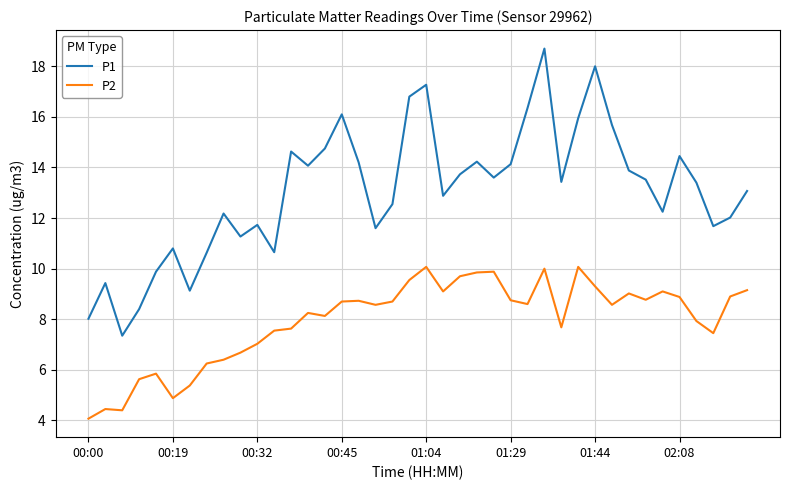

True or false: P2 and P1 intersect in this chart.

False